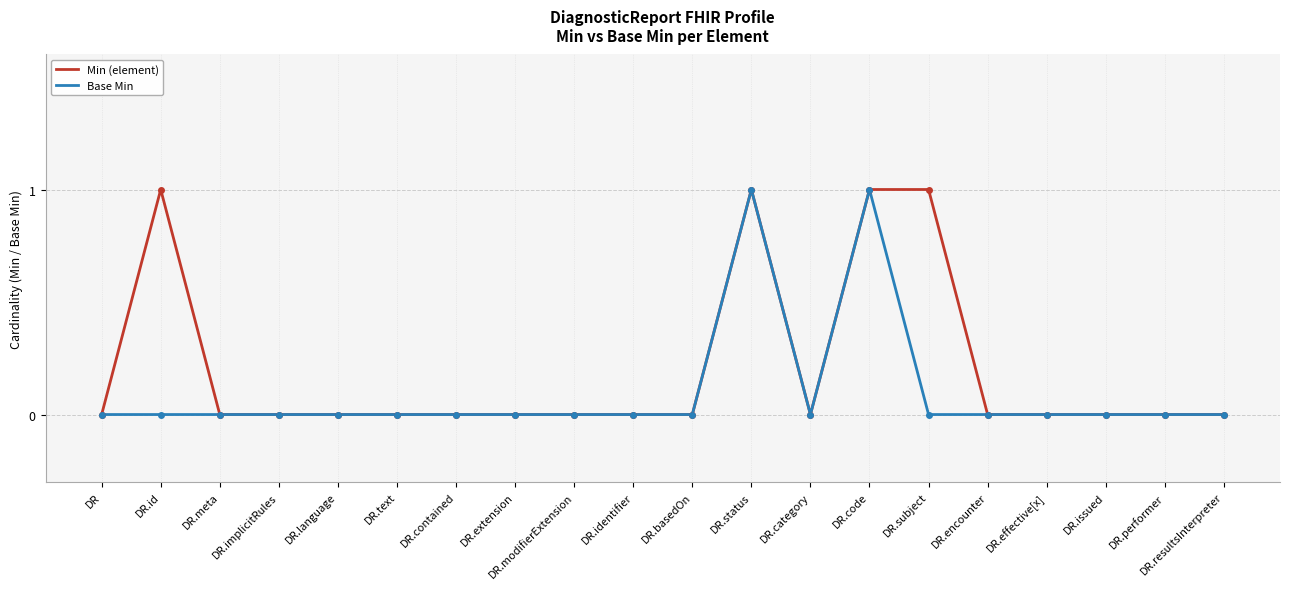

Rank the series by their average value, from highest to lowest.

Min (element), Base Min